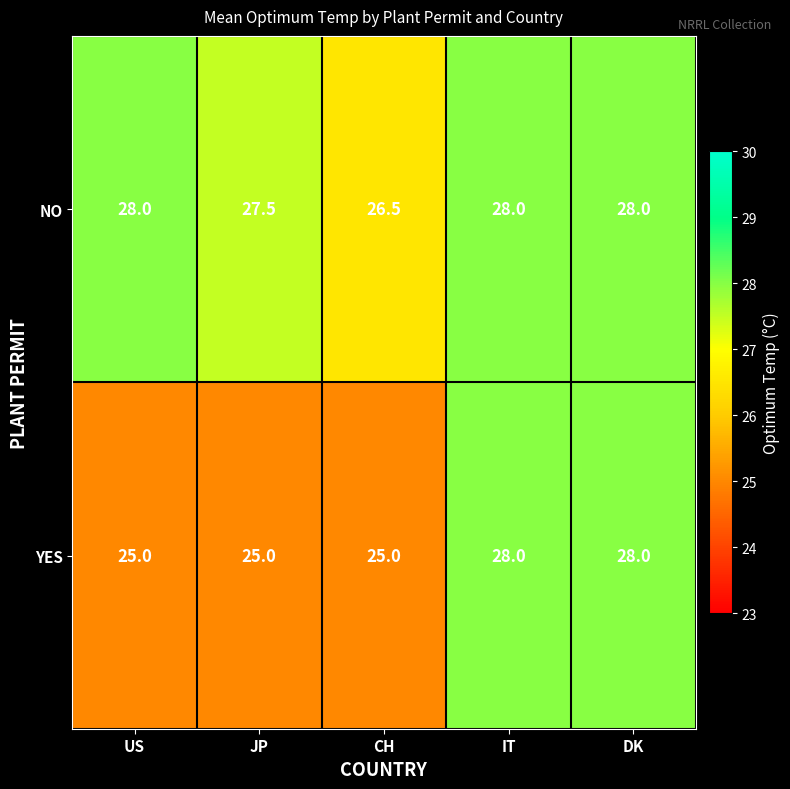

Count the number of data series in this chart.

2